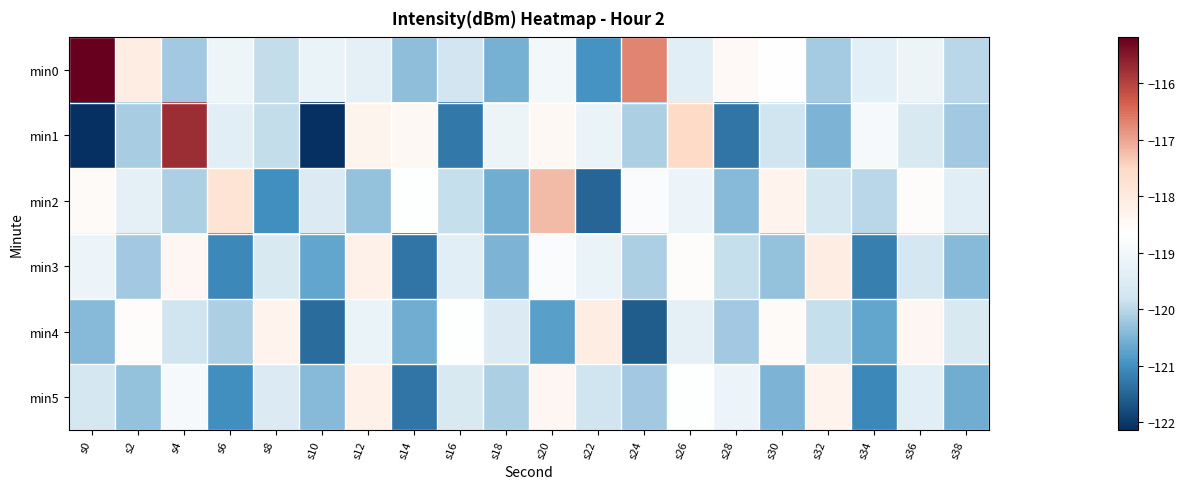

How many categories are shown in the chart?

20